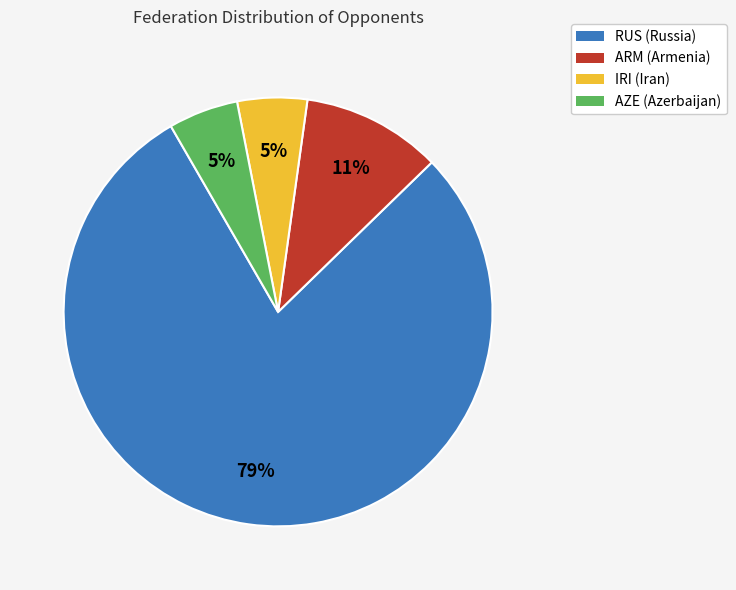

Combined, do AZE (Azerbaijan) and IRI (Iran) account for over 50%?

No